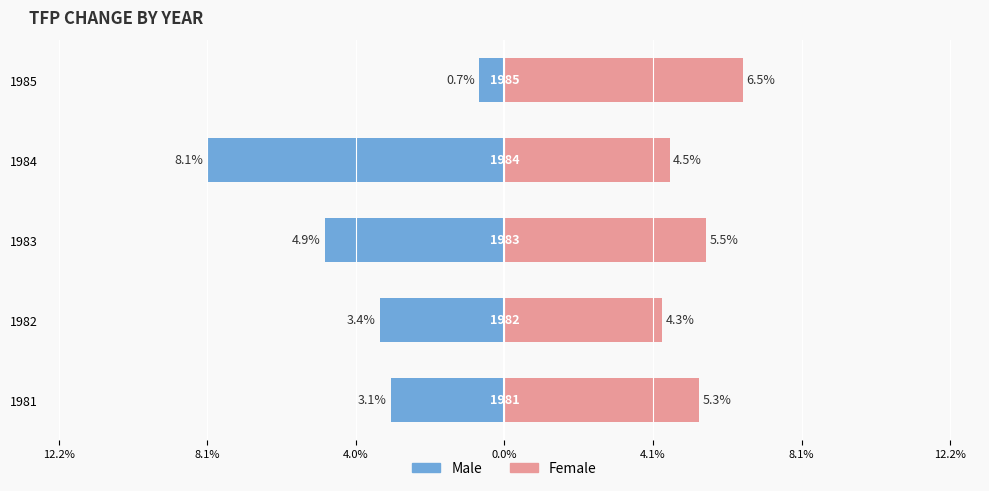

Does the chart contain any negative values?

Yes